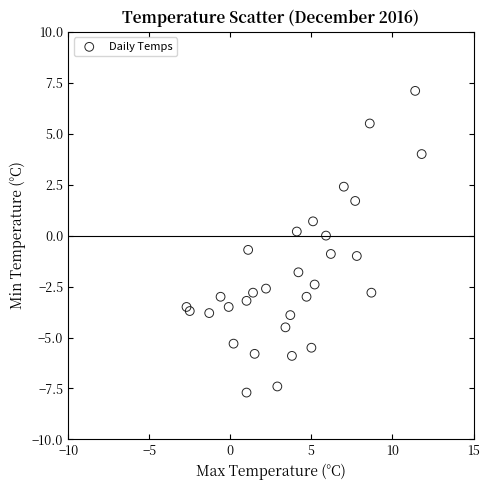

What is the range of X values (max minus min)?

14.5